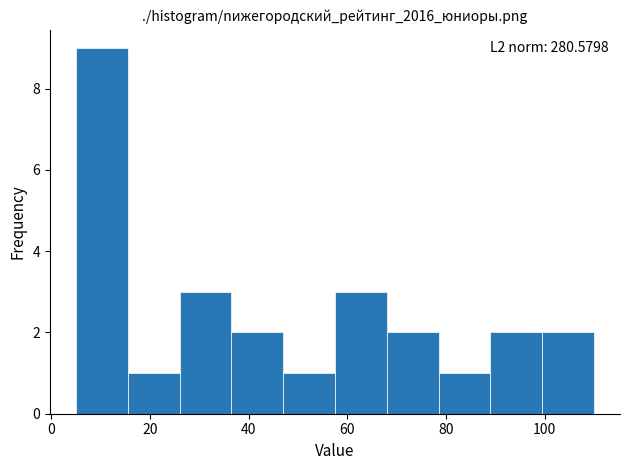

Which range on the x-axis has the tallest bar?

5.0 to 15.5